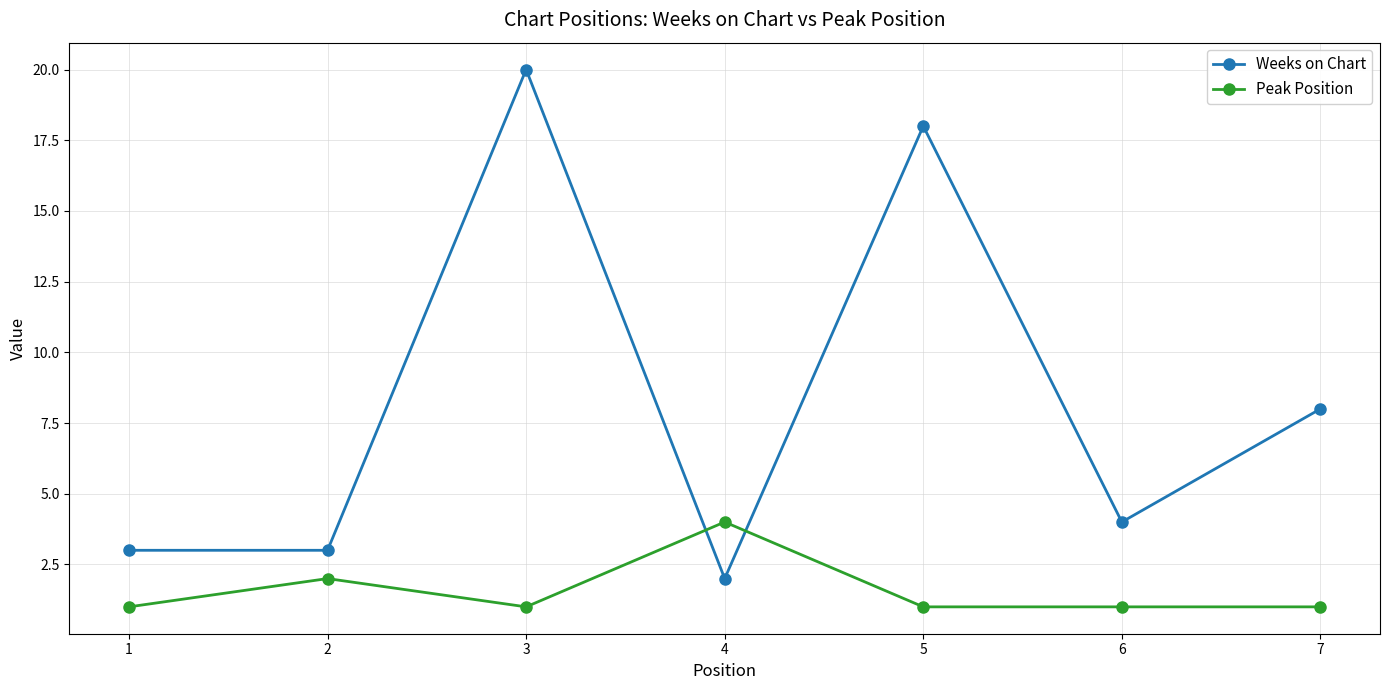

At 1, list the series in order from smallest to largest.

Peak Position, Weeks on Chart